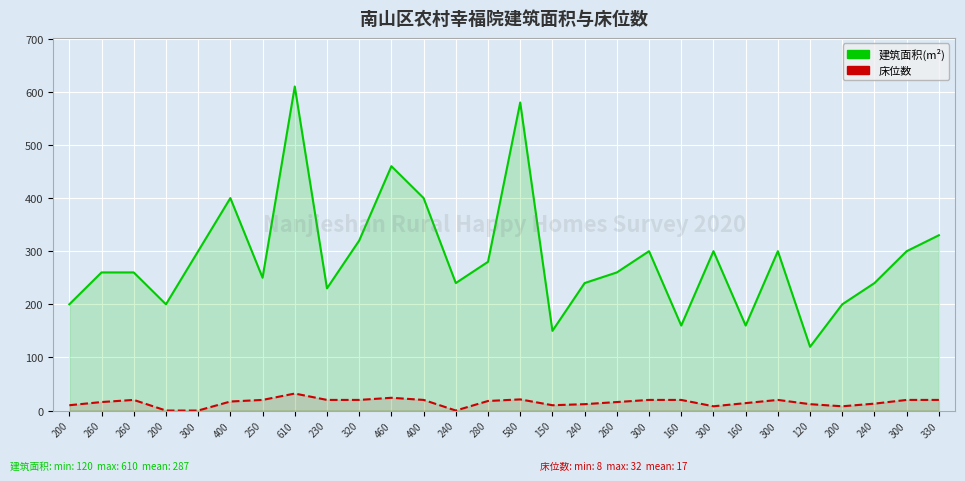

List the series in order of their peak value, highest first.

建筑面积(m²), 床位数